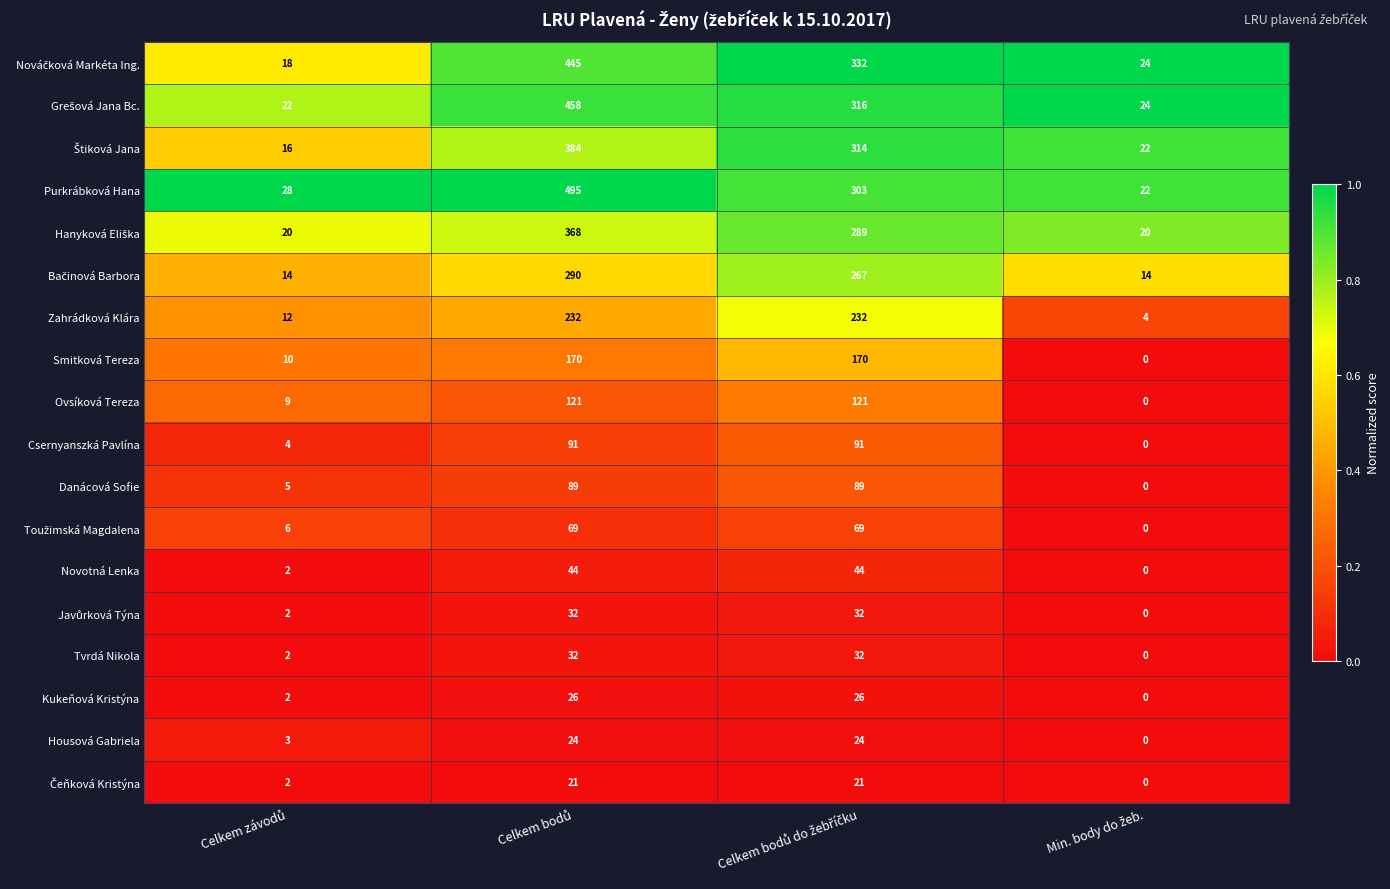

Which series has the largest total across all categories?

Purkrábková Hana